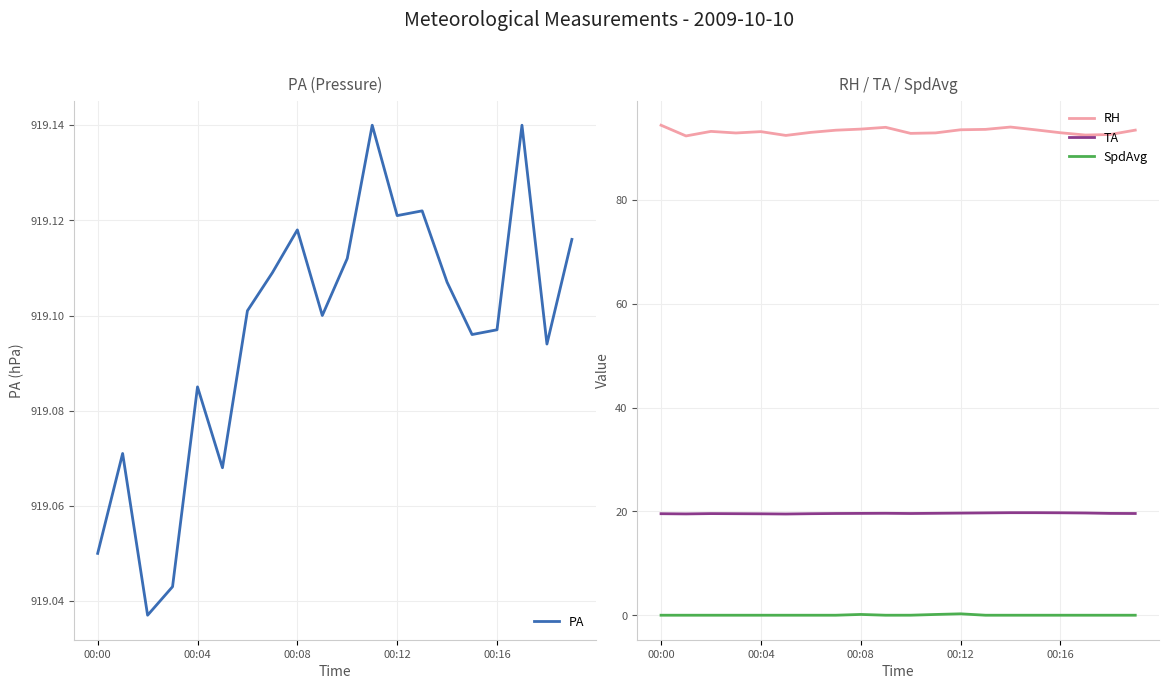

Reading left to right, extract all data points from this chart.

PA: 919.0	919.1	919.0	919.0	919.1	919.1	919.1	919.1	919.1	919.1	919.1	919.1	919.1	919.1	919.1	919.1	919.1	919.1	919.1	919.1
RH: 94.4	92.4	93.2	92.9	93.2	92.5	93.1	93.5	93.7	94.0	92.9	93.0	93.6	93.6	94.1	93.5	93.0	92.5	92.6	93.5
TA: 19.6	19.5	19.6	19.6	19.5	19.5	19.6	19.6	19.6	19.6	19.6	19.6	19.7	19.7	19.8	19.8	19.7	19.7	19.6	19.6
SpdAvg: 0.0	0.0	0.0	0.0	0.0	0.0	0.0	0.0	0.2	0.0	0.0	0.1	0.3	0.0	0.0	0.0	0.0	0.0	0.0	0.0